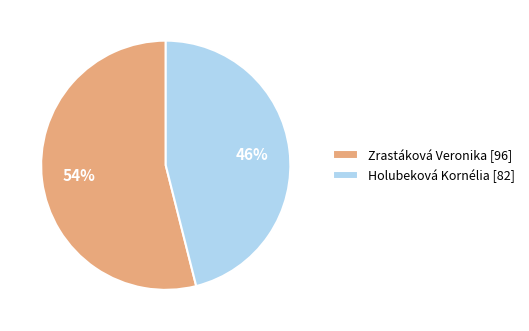

Which category has the biggest portion of the pie?

Zrastáková Veronika